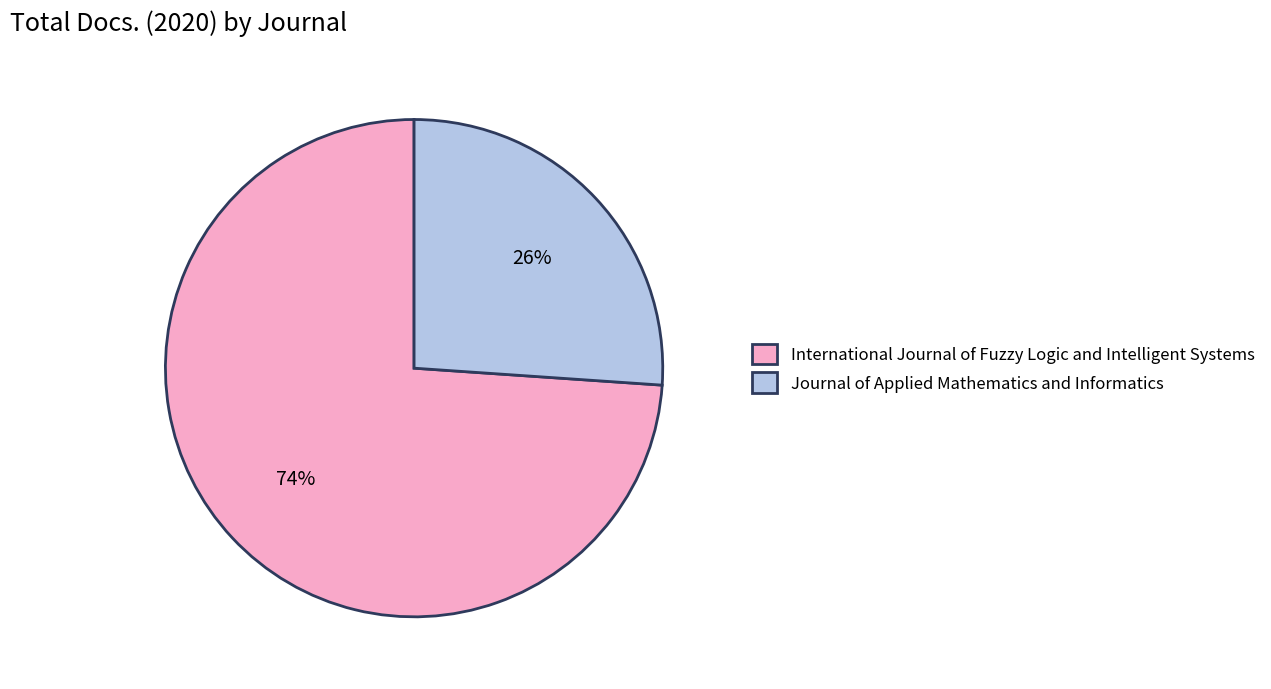

To the nearest percent, what is the difference between the largest and smallest slice percentages?

48%